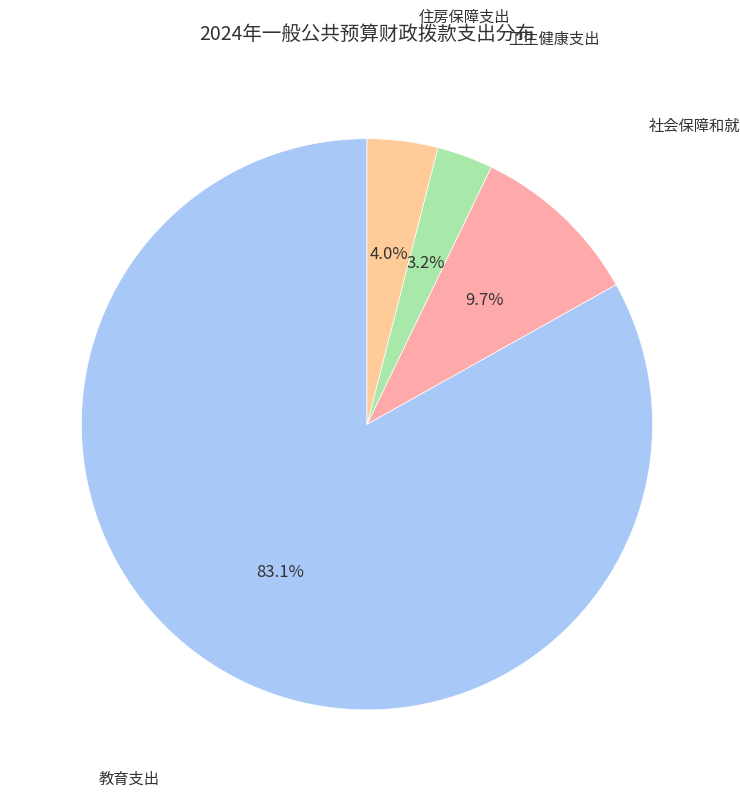

To the nearest percent, what is the average slice percentage?

25%